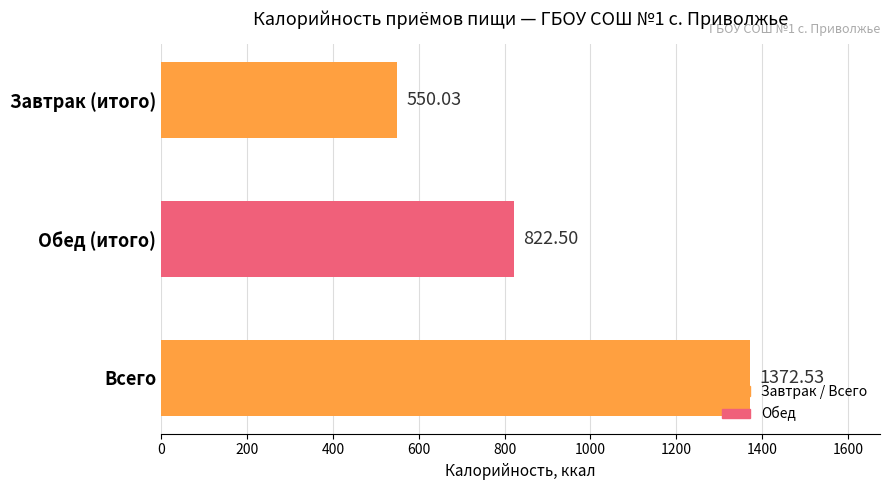

Rank the categories by value from highest to lowest.

Всего, Обед (итого), Завтрак (итого)